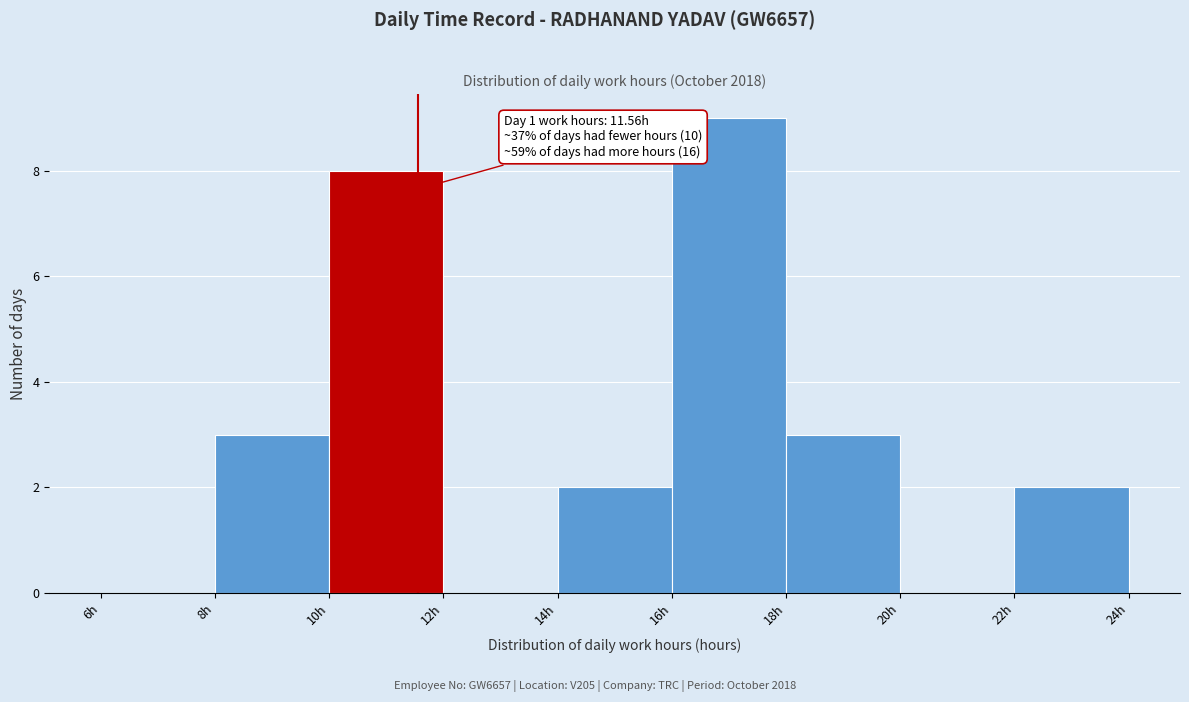

Which range on the x-axis has the tallest bar?

16 to 18